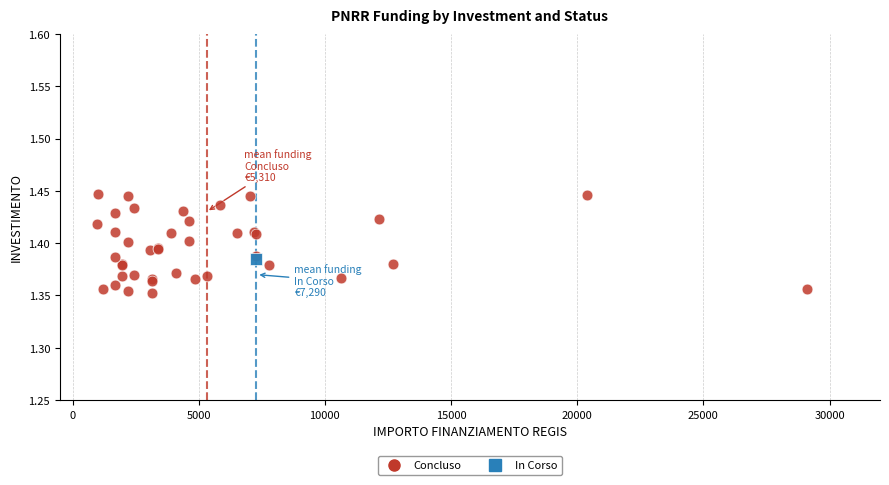

What are all the series names shown in the legend?

Concluso, In Corso